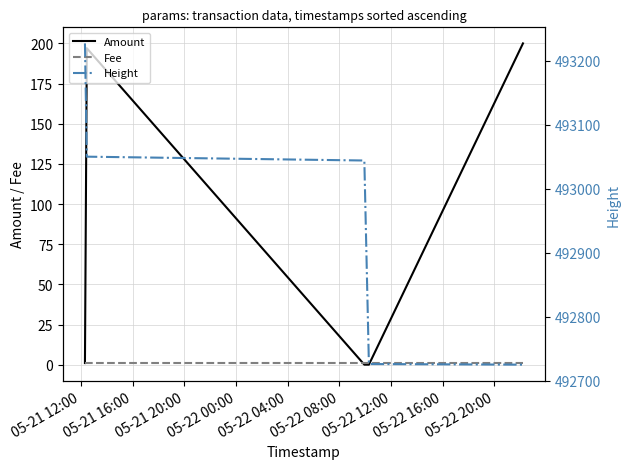

True or false: Fee has more than 1 interior local peaks.

False